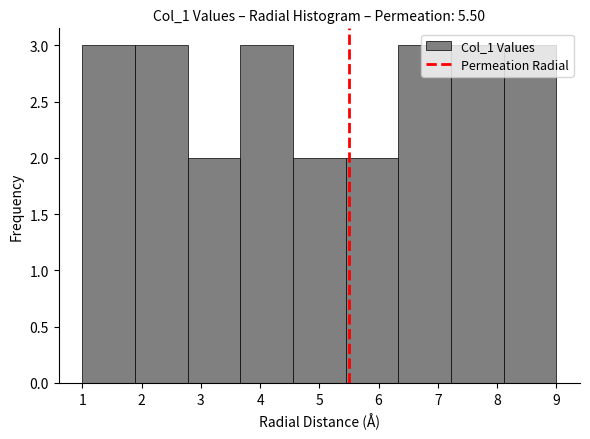

Reading left to right, list every bar in this chart as the range it spans on the x-axis followed by its height. Neither the bar edges nor the heights are printed on the chart, so give them approximately, as read against the axes.

1.0 to 1.9: 3
1.9 to 2.8: 3
2.8 to 3.7: 2
3.7 to 4.6: 3
4.6 to 5.4: 2
5.4 to 6.3: 2
6.3 to 7.2: 3
7.2 to 8.1: 3
8.1 to 9.0: 3